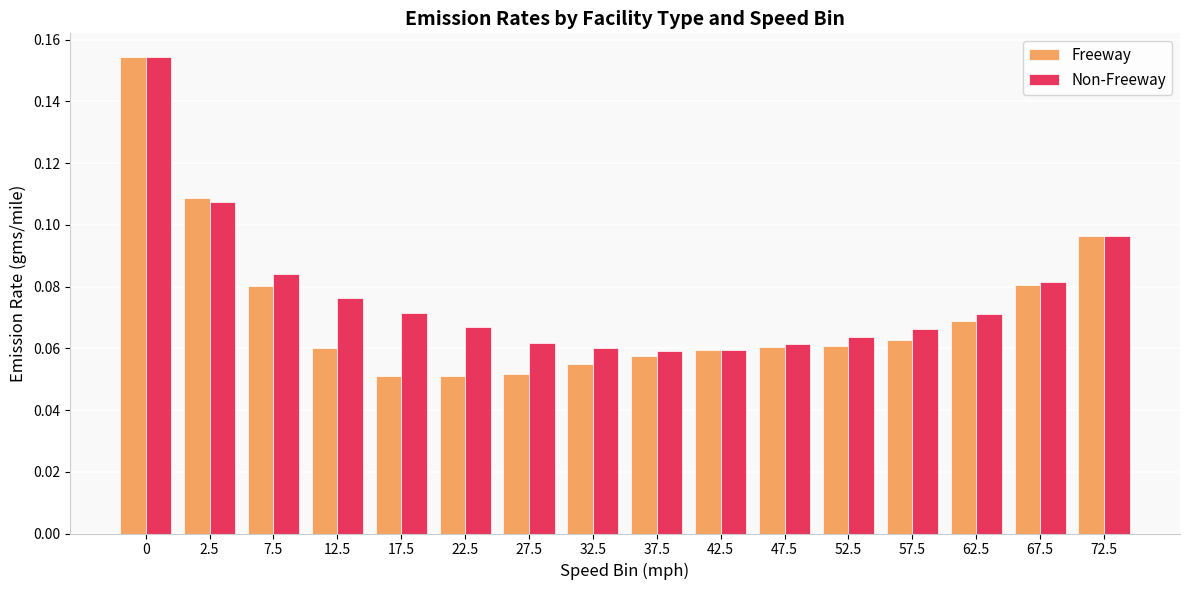

What are all the series names shown in the legend?

Freeway, Non-Freeway